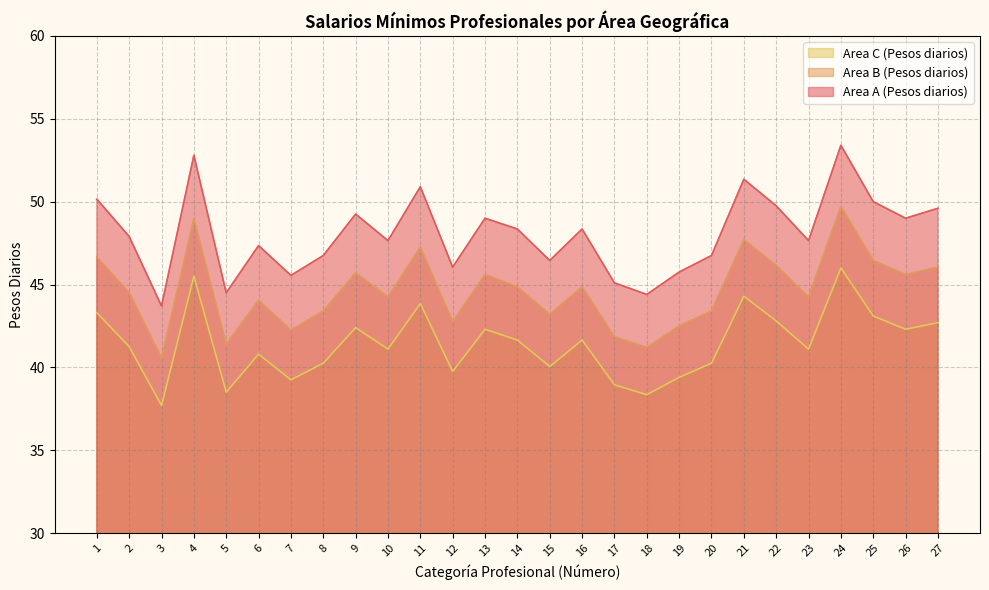

How many interior local valleys does the Area A (Pesos diarios) series have?

9